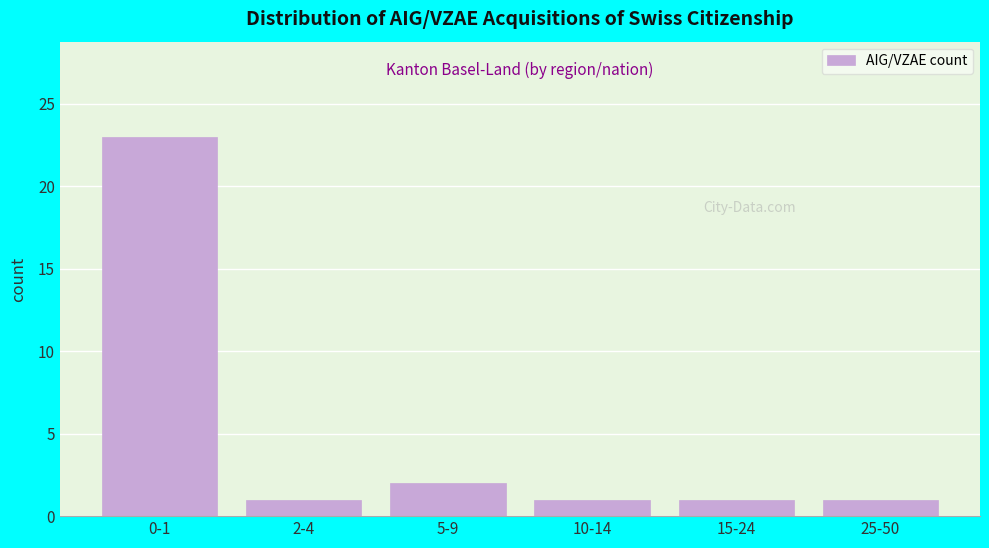

Reading left to right, list all the values displayed in this chart.

23	1	2	1	1	1